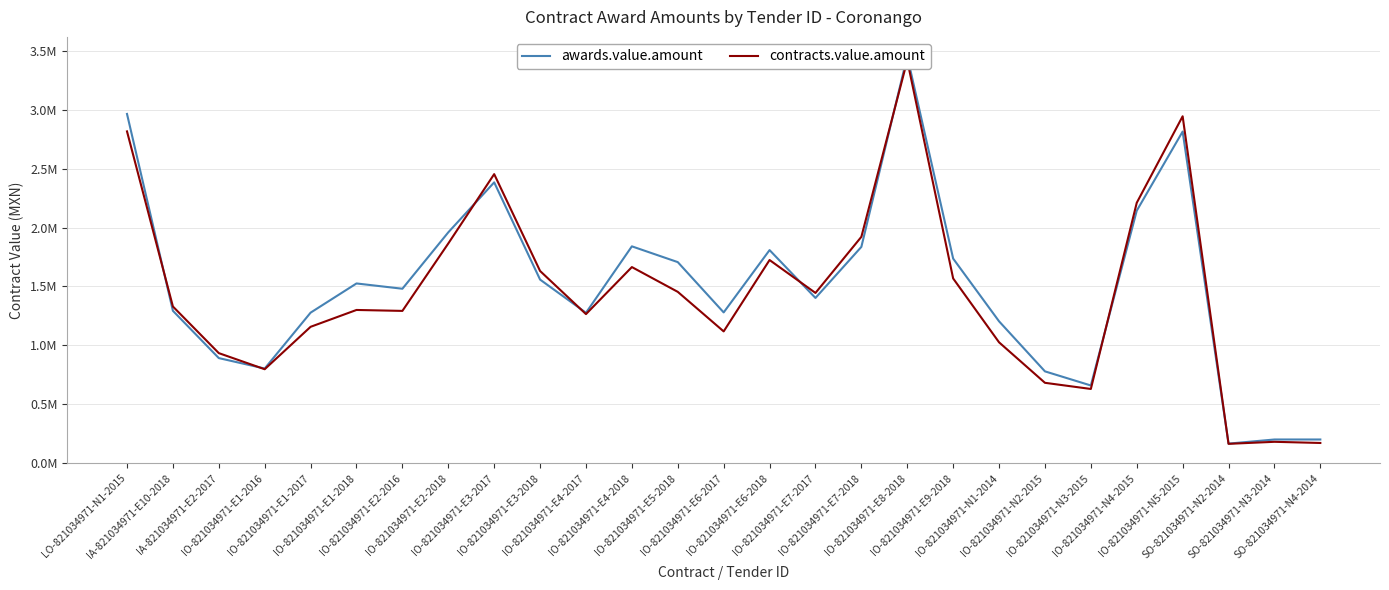

The contracts.value.amount series shows 1922157.0 at IO-821034971-E7-2018. True or false?

True